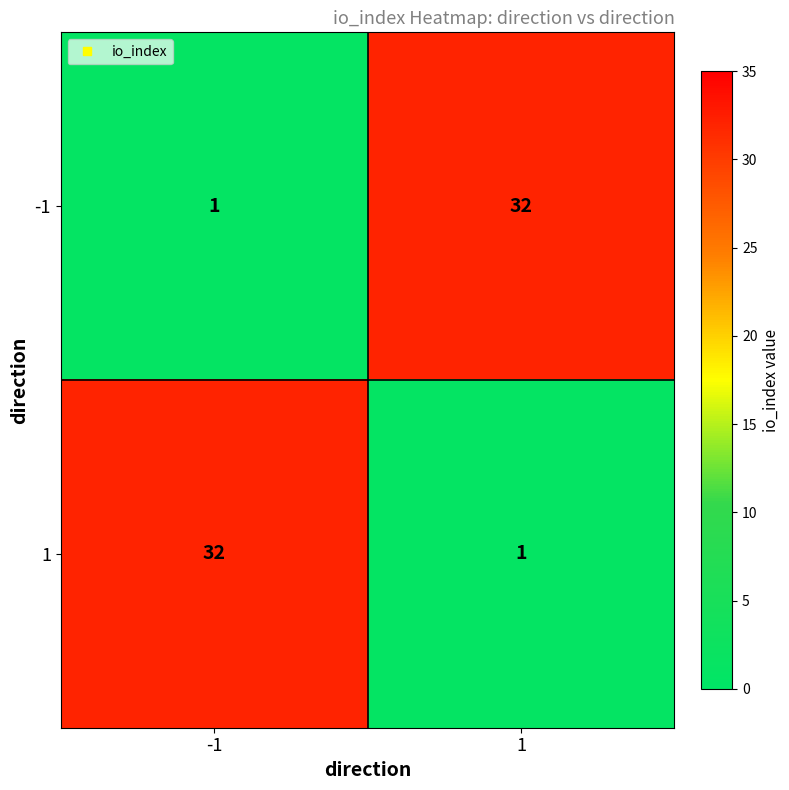

True or false: -1 has a value of 1 at -1.

True